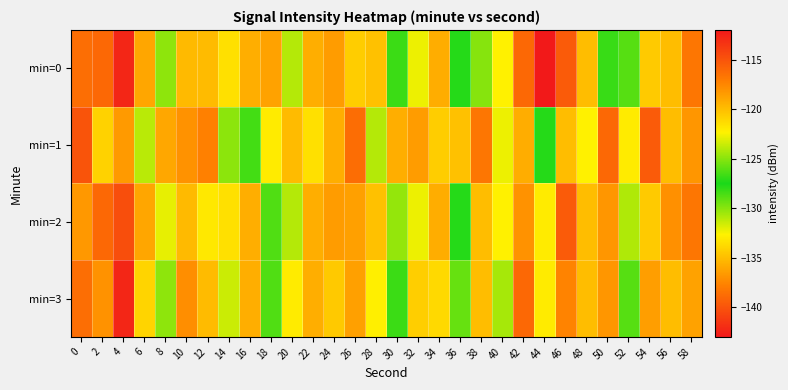

Reading left to right, transcribe all the data shown in this chart.

min=0: 0=-116.3	2=-116.0	4=-112.7	6=-119.0	8=-124.8	10=-119.8	12=-119.9	14=-121.5	16=-119.3	18=-136.3	20=-124.0	22=-119.3	24=-118.5	26=-120.7	28=-120.2	30=-126.8	32=-122.7	34=-119.2	36=-127.8	38=-130.0	40=-122.3	42=-116.0	44=-142.9	46=-115.4	48=-120.0	50=-128.2	52=-126.1	54=-120.6	56=-120.0	58=-116.7
min=1: 0=-115.0	2=-121.0	4=-118.4	6=-123.9	8=-119.0	10=-118.0	12=-117.2	14=-124.9	16=-126.5	18=-122.0	20=-119.9	22=-121.5	24=-119.3	26=-116.3	28=-124.0	30=-119.3	32=-118.5	34=-120.7	36=-120.2	38=-116.8	40=-122.7	42=-119.2	44=-127.8	46=-120.0	48=-122.3	50=-116.0	52=-132.9	54=-115.4	56=-120.0	58=-118.2
min=2: 0=-118.3	2=-116.0	4=-114.7	6=-119.0	8=-122.8	10=-119.8	12=-121.9	14=-121.5	16=-119.3	18=-126.3	20=-124.0	22=-119.3	24=-118.5	26=-118.7	28=-120.2	30=-124.8	32=-122.7	34=-119.2	36=-127.8	38=-120.0	40=-122.3	42=-118.0	44=-132.9	46=-115.4	48=-120.0	50=-118.2	52=-124.1	54=-120.6	56=-118.0	58=-116.7
min=3: 0=-116.3	2=-118.0	4=-112.7	6=-121.0	8=-124.8	10=-117.8	12=-119.9	14=-123.5	16=-119.3	18=-126.3	20=-122.0	22=-119.3	24=-120.5	26=-118.7	28=-122.2	30=-126.8	32=-120.7	34=-121.2	36=-125.8	38=-120.0	40=-124.3	42=-116.0	44=-132.9	46=-117.4	48=-120.0	50=-118.2	52=-126.1	54=-118.6	56=-120.0	58=-118.7